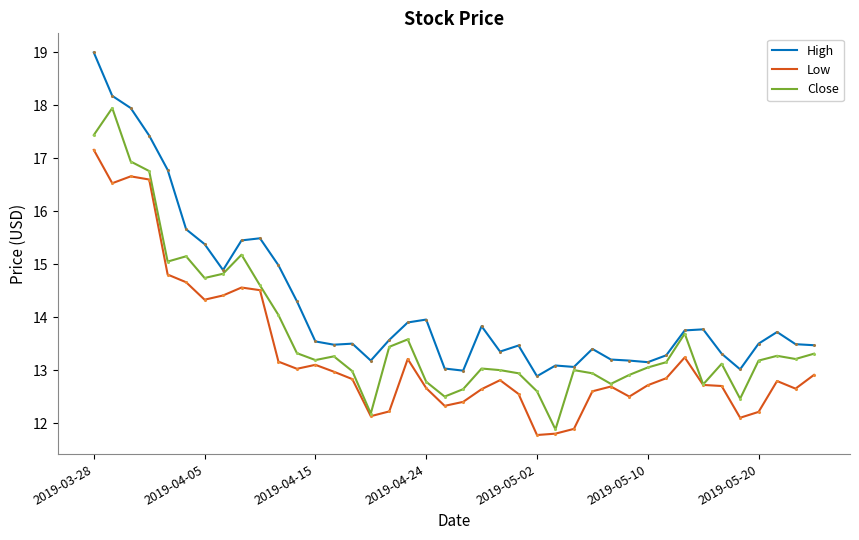

Rank the series by their average value, from lowest to highest.

Low, Close, High